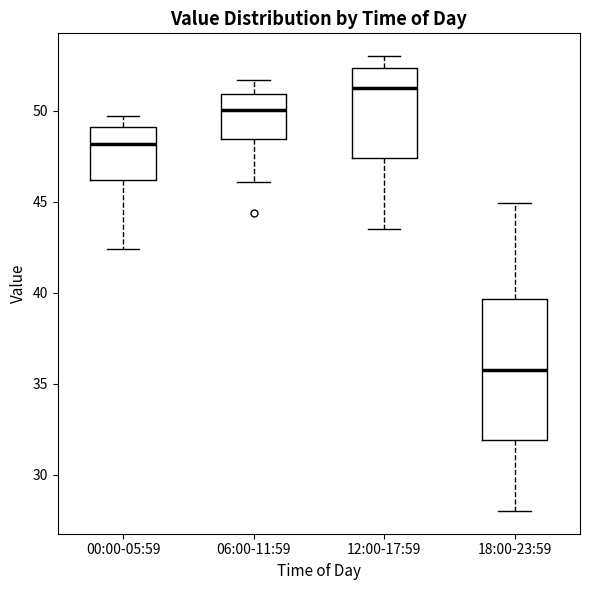

Reading left to right, transcribe this box plot: for each box, give where its median line is, the range the box spans, and where its two whiskers end, as read against the y-axis. The values are not printed on the chart, so give them approximately, as read against the axis.

00:00-05:59: median 48.0, box 46.0 to 49.0, whiskers 42.5 to 49.5
06:00-11:59: median 50.0, box 48.5 to 51.0, whiskers 46.0 to 51.5
12:00-17:59: median 51.5, box 47.5 to 52.5, whiskers 43.5 to 53.0
18:00-23:59: median 36.0, box 32.0 to 39.5, whiskers 28.0 to 45.0